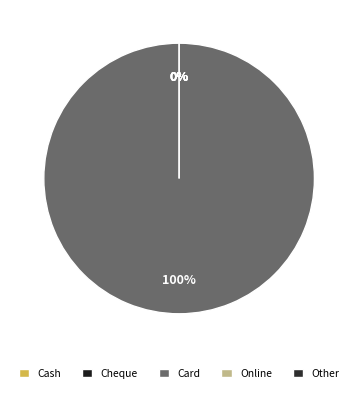

Is it true that Cash is 0% of the pie?

True